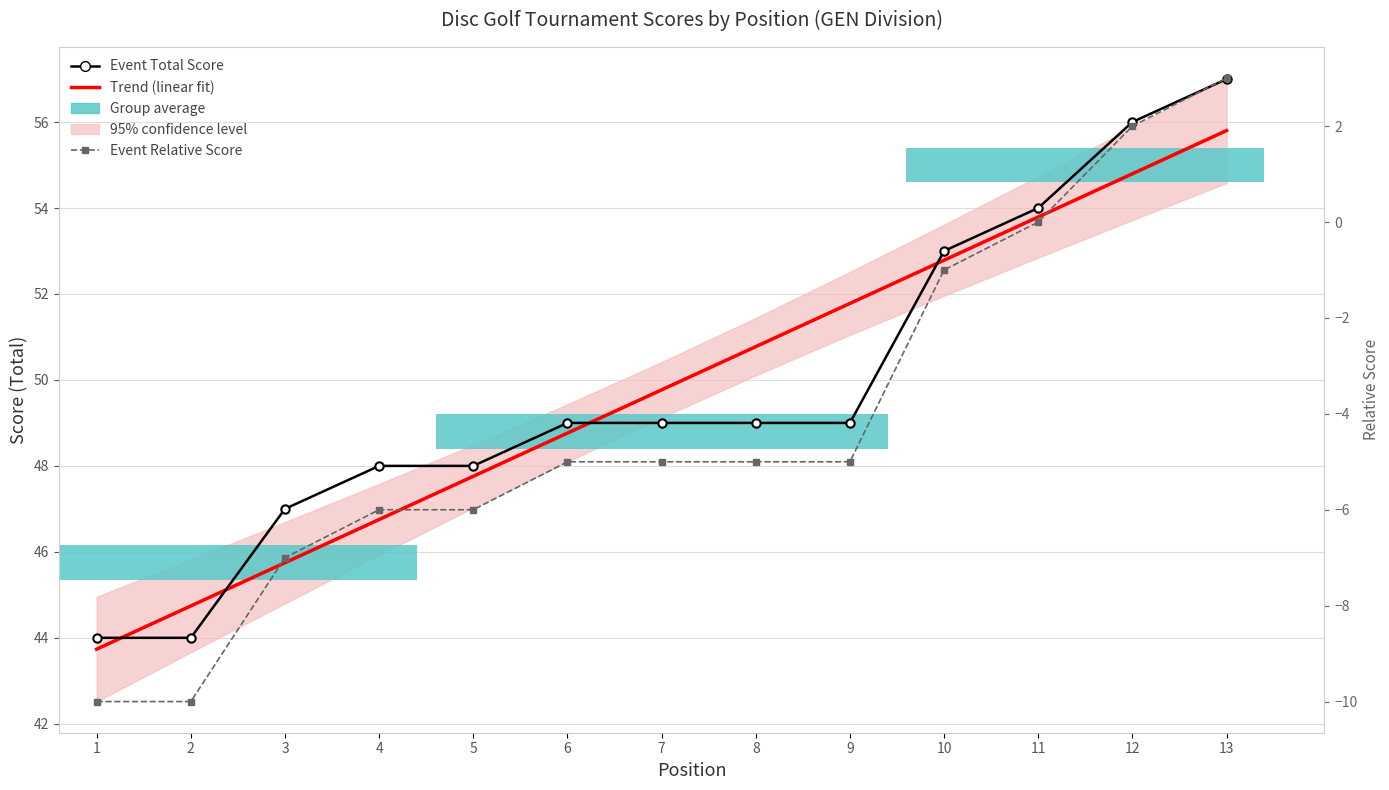

Reading left to right, list all the values displayed in this chart.

Trend (linear fit): 43.7	44.7	45.7	46.8	47.8	48.8	49.8	50.8	51.8	52.8	53.8	54.8	55.8
Event Total Score: 44.0	44.0	47.0	48.0	48.0	49.0	49.0	49.0	49.0	53.0	54.0	56.0	57.0
Event Relative Score: -10.0	-10.0	-7.0	-6.0	-6.0	-5.0	-5.0	-5.0	-5.0	-1.0	0.0	2.0	3.0